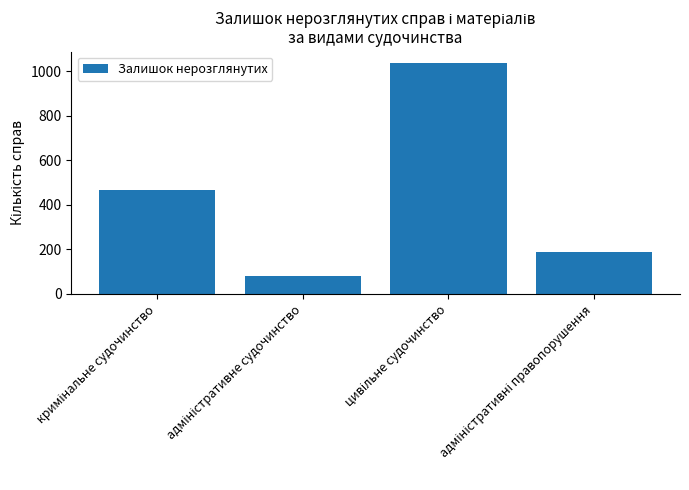

Count the number of categories in the chart.

4